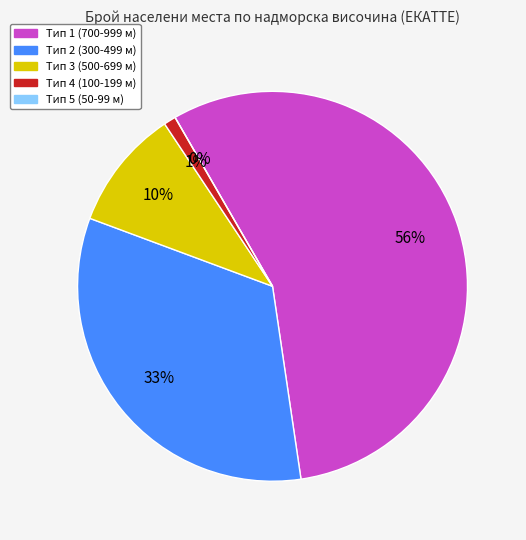

Do Надморска височина 500 - 699 вкл. and Надморска височина 300 - 499 вкл. together represent more than half of the pie?

No